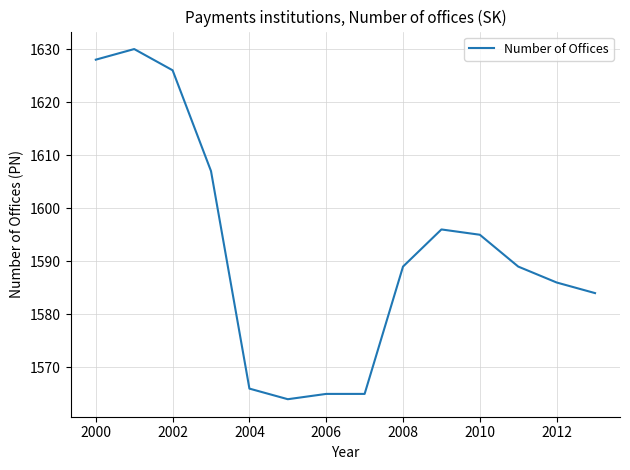

What is the difference between the maximum and minimum values?

66